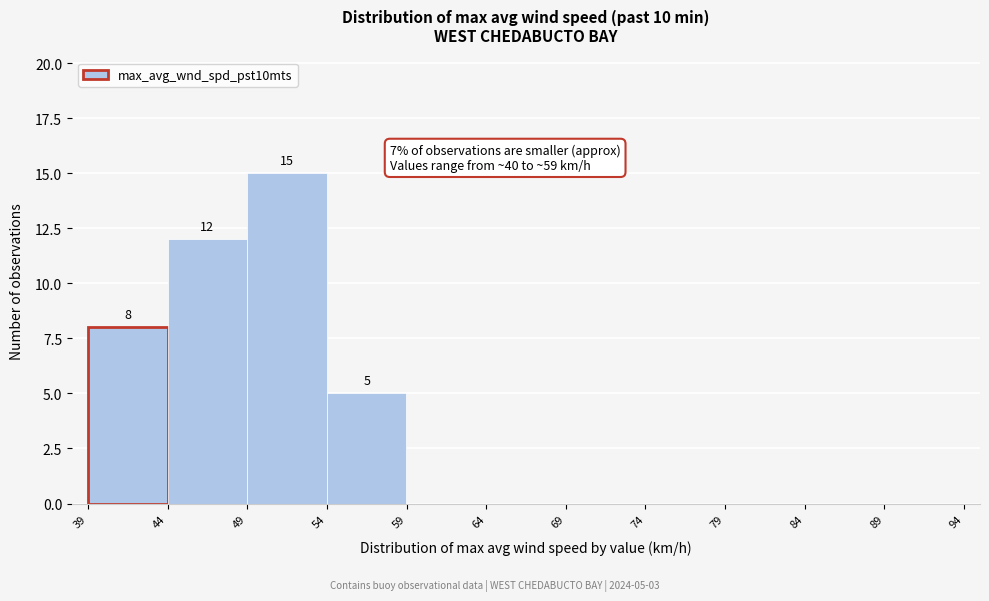

Which range on the x-axis has the tallest bar?

49 to 54